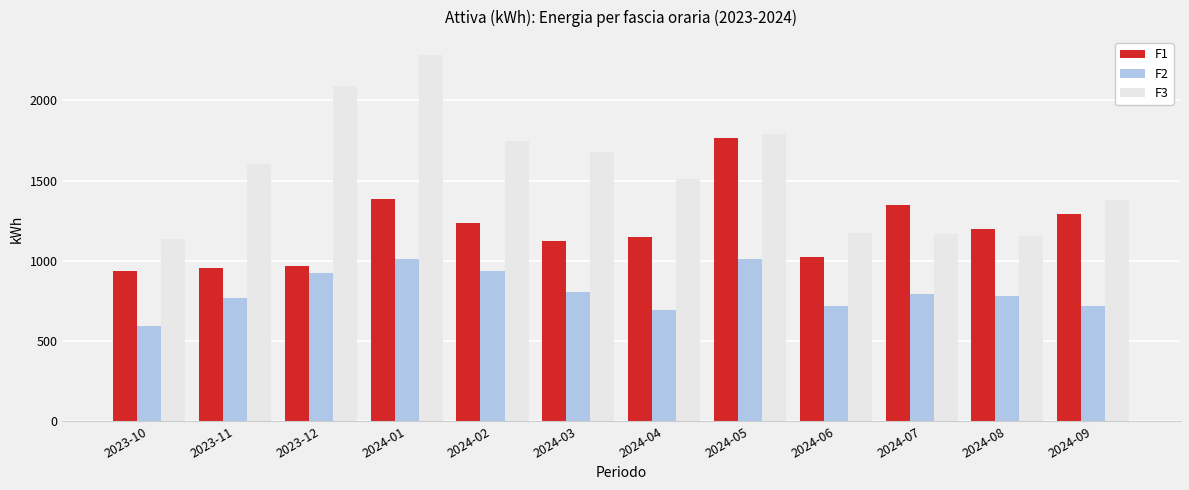

How many series are shown in this chart?

3